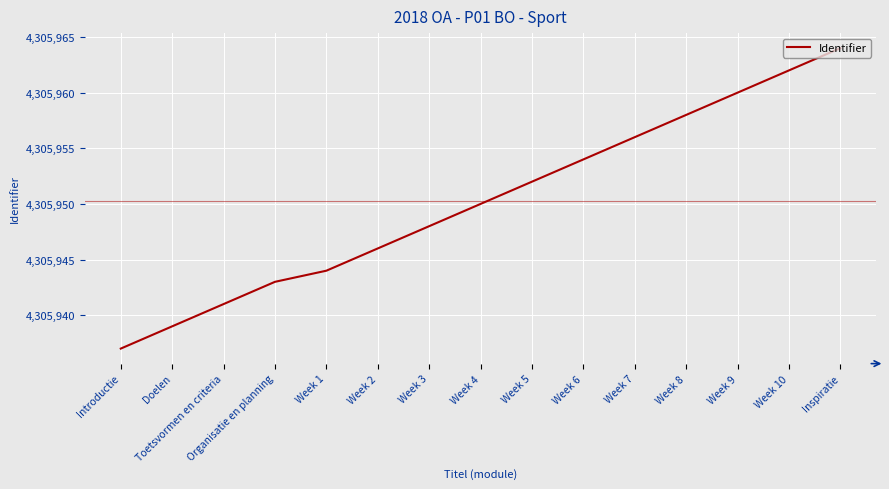

Which label corresponds to the smallest value in the chart?

Introductie